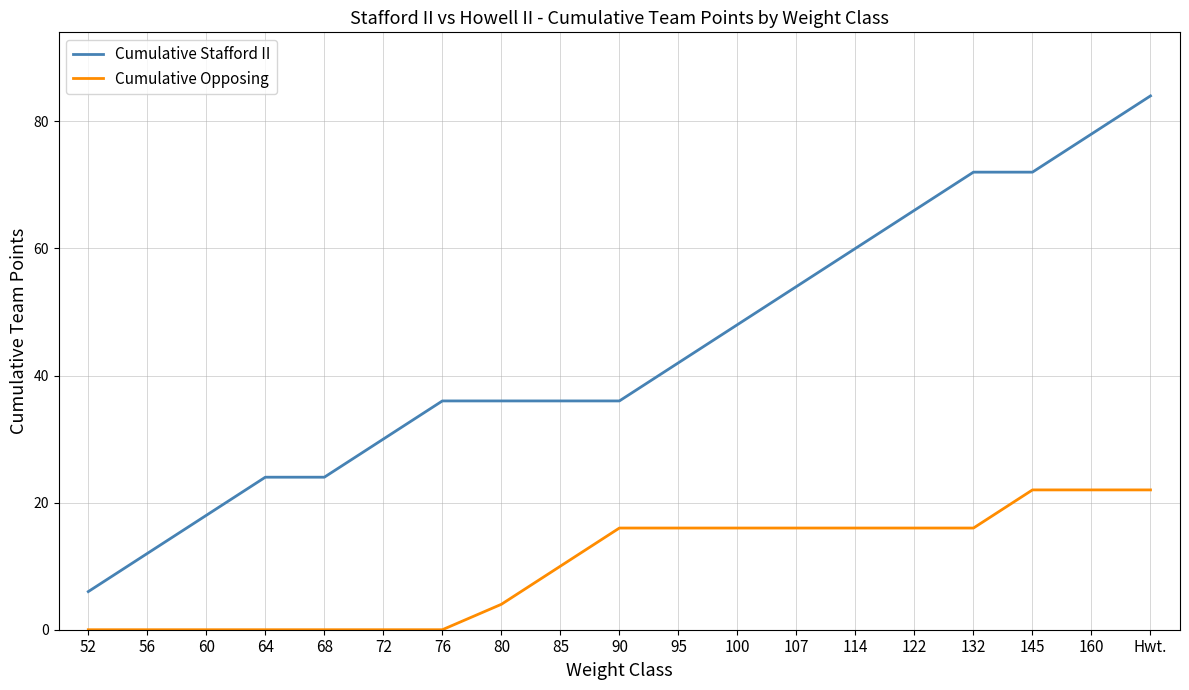

True or false: Cumulative Opposing and Cumulative Stafford II intersect in this chart.

False